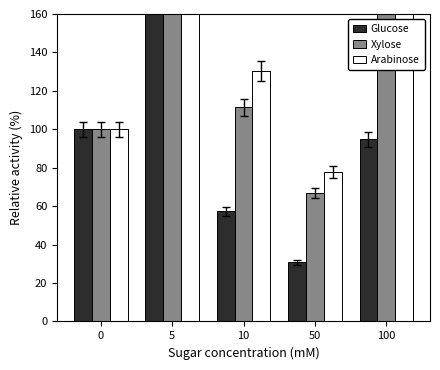

How many data points in Xylose are less than 111?

2